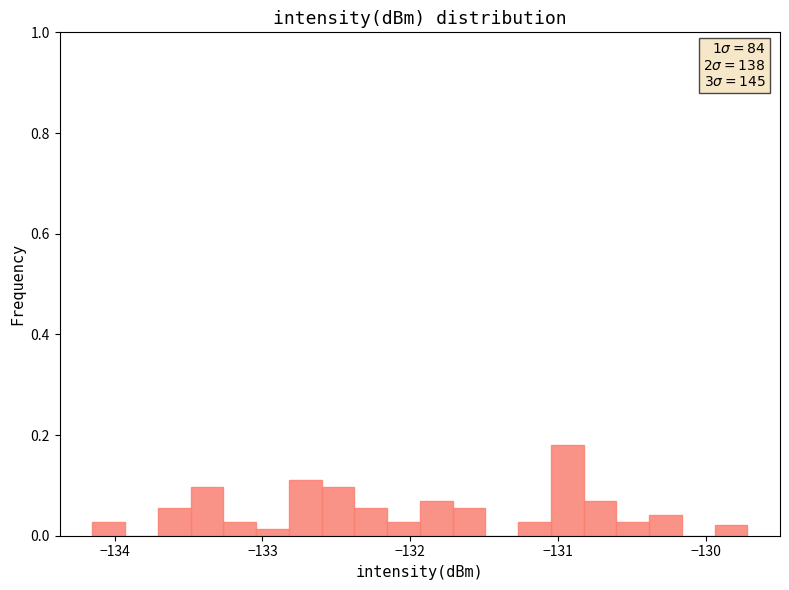

Read against the x-axis, roughly where is the centre of the tallest bar?

-130.9